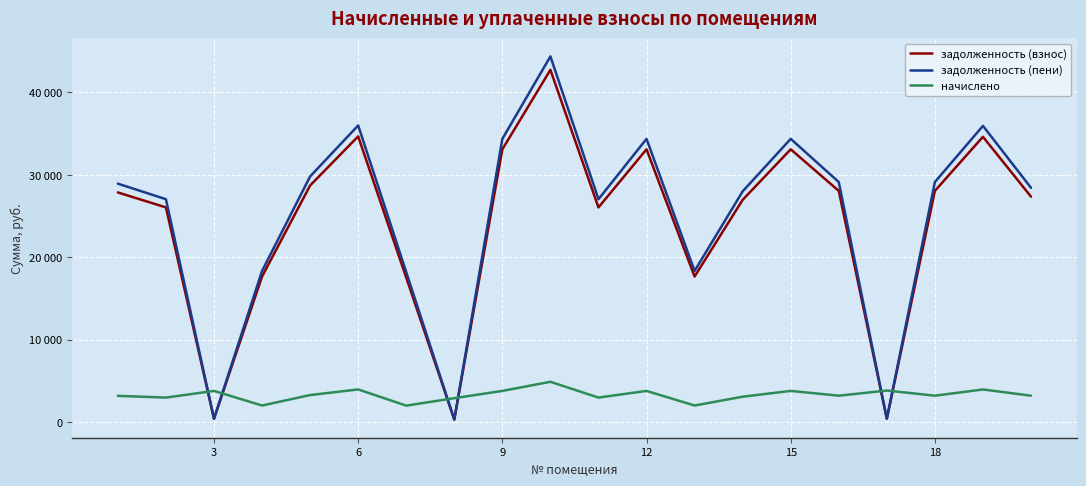

What is the highest value of the задолженность (взнос) series?

42738.2